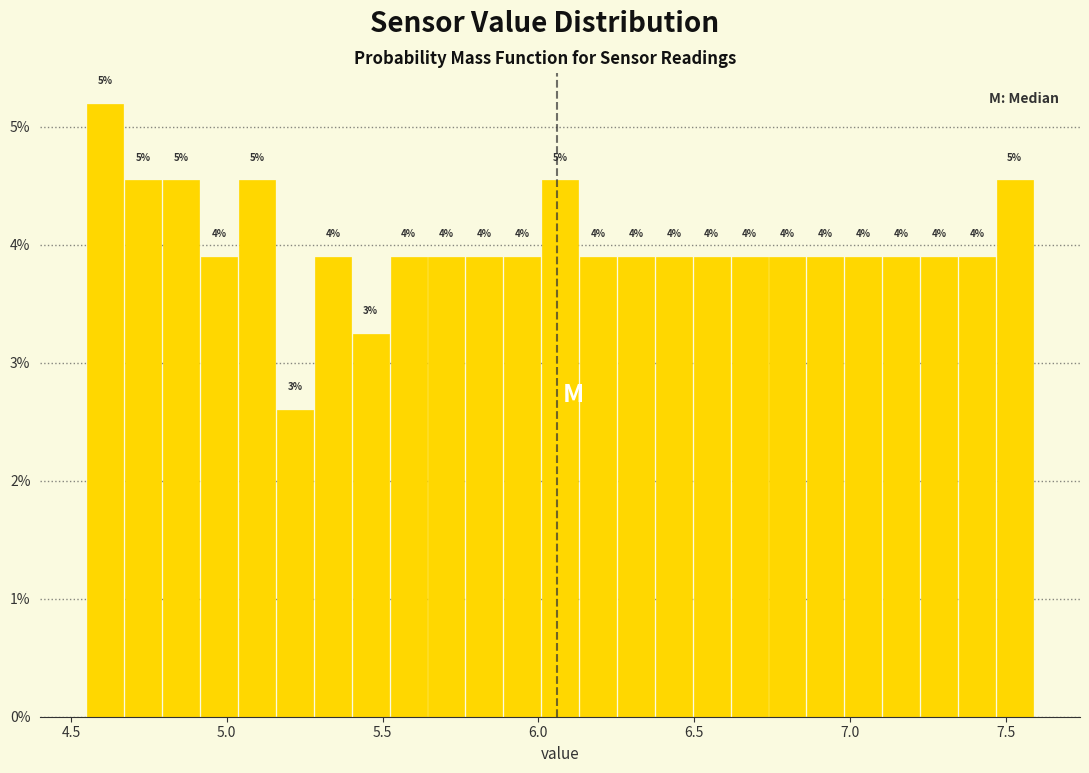

Around what value on the x-axis is the tallest bar? Give the approximate position of its centre, as read against the axis.

4.60